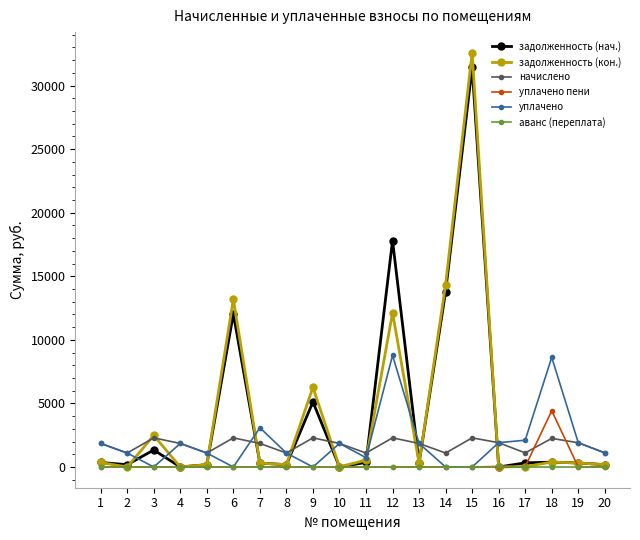

At which label is уплачено closest to 4390?

7